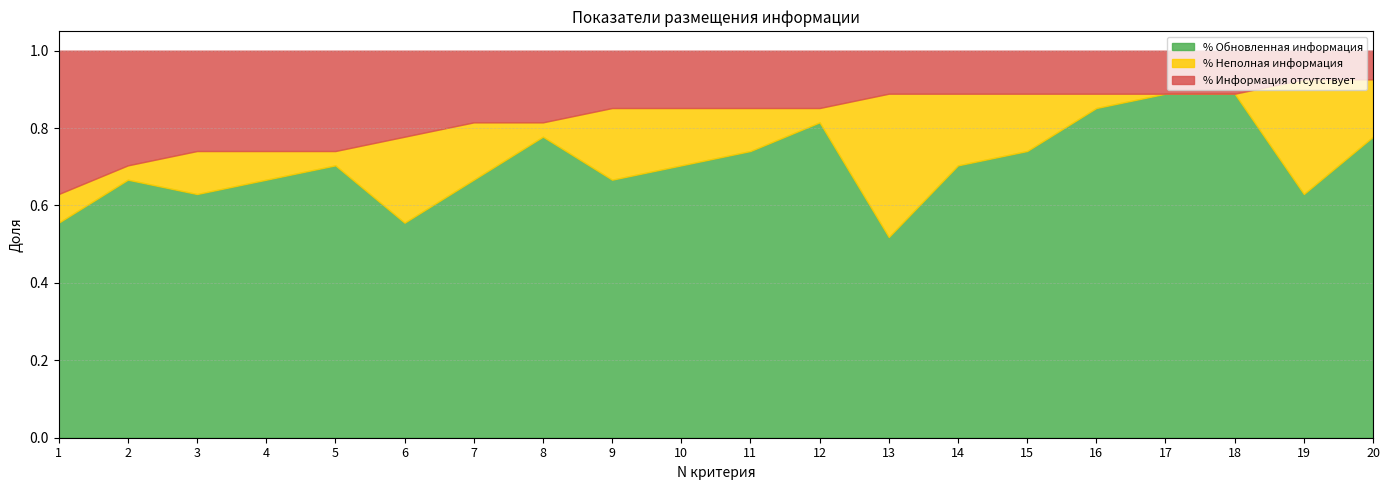

What is the difference between the highest and lowest values at 20?

0.7